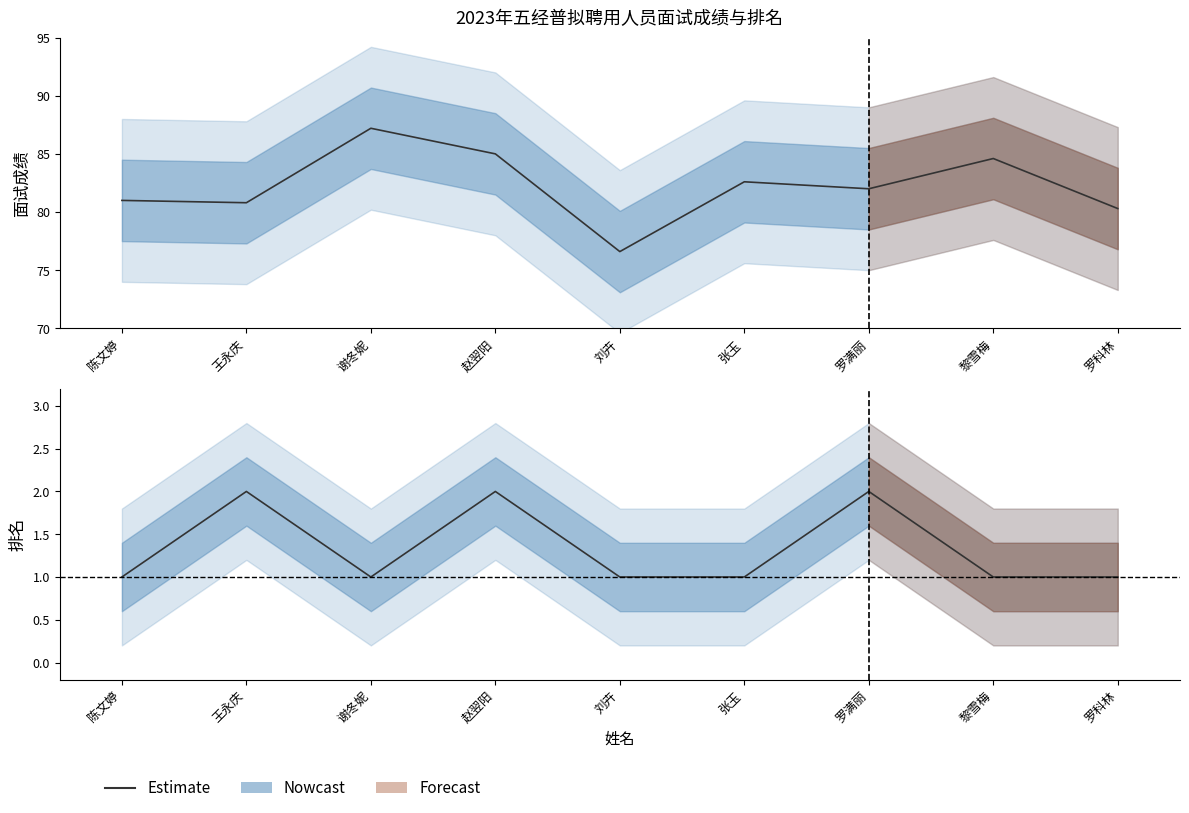

What is the label of the 6th point from the right?

赵翌阳